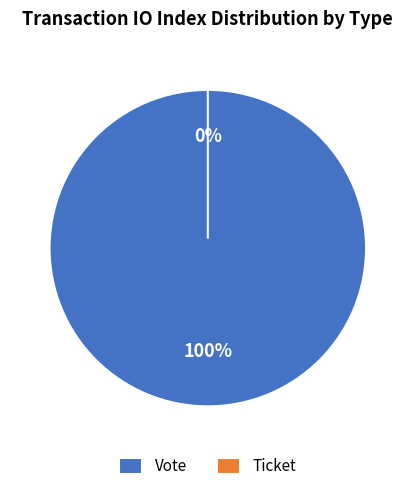

What is the largest slice in the pie chart?

Vote